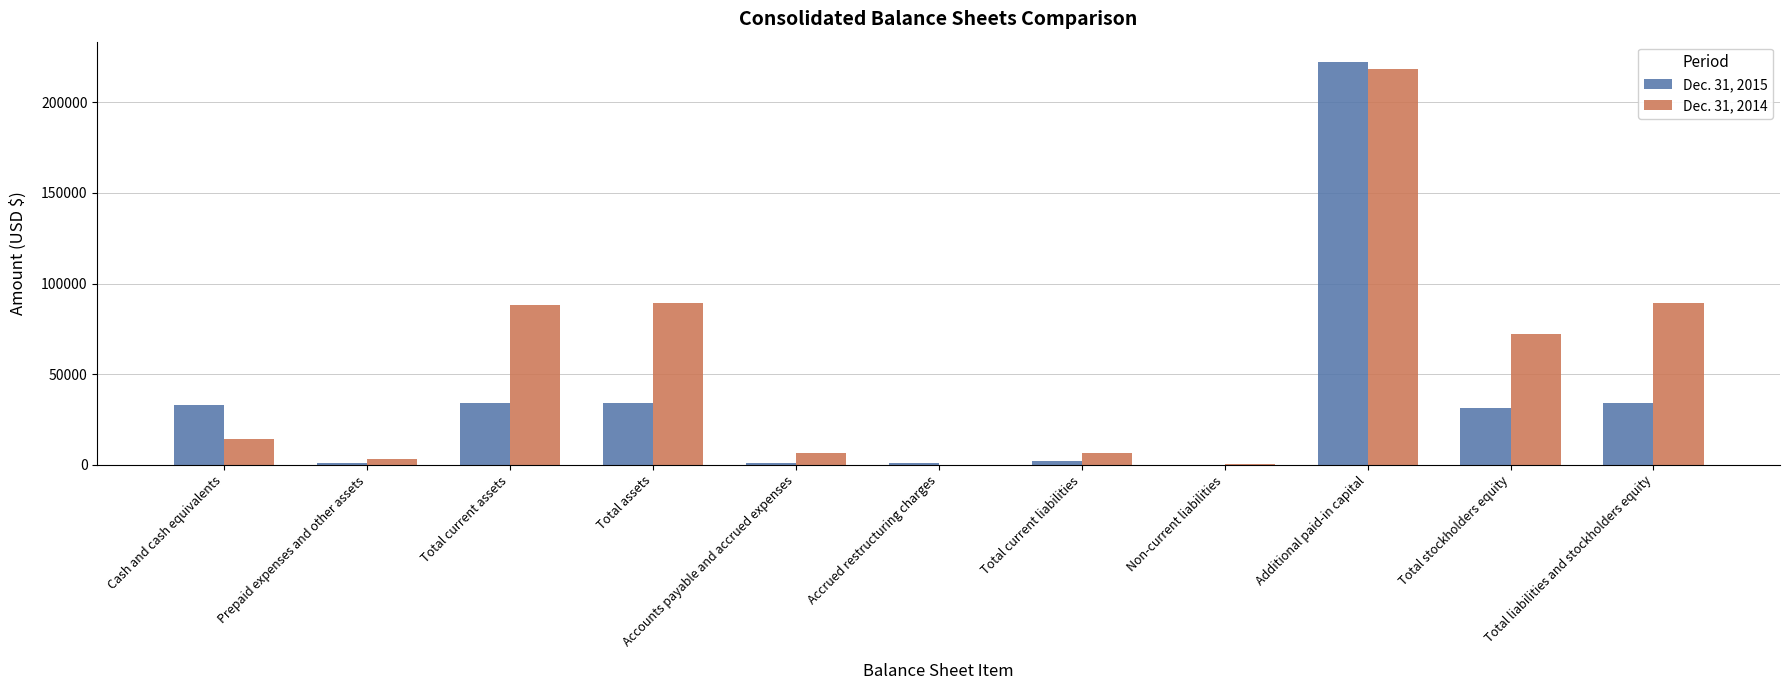

What is the total value across all series at Total current assets?

121959